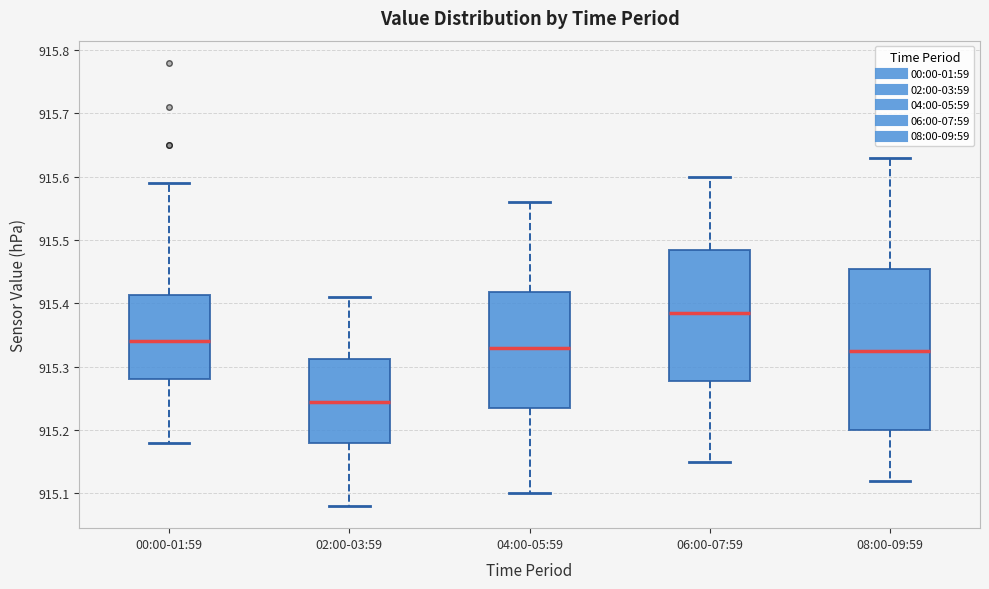

Comparing the boxes themselves (not the whiskers), which one is the tallest?

08:00-09:59